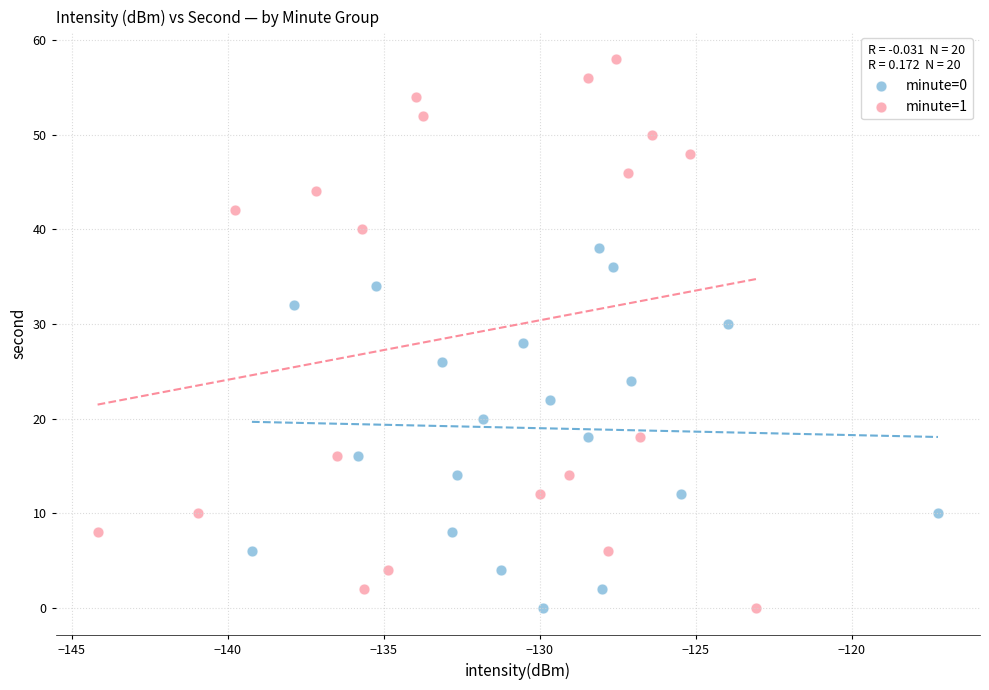

Which series has the largest Y range (max minus min)?

minute=1